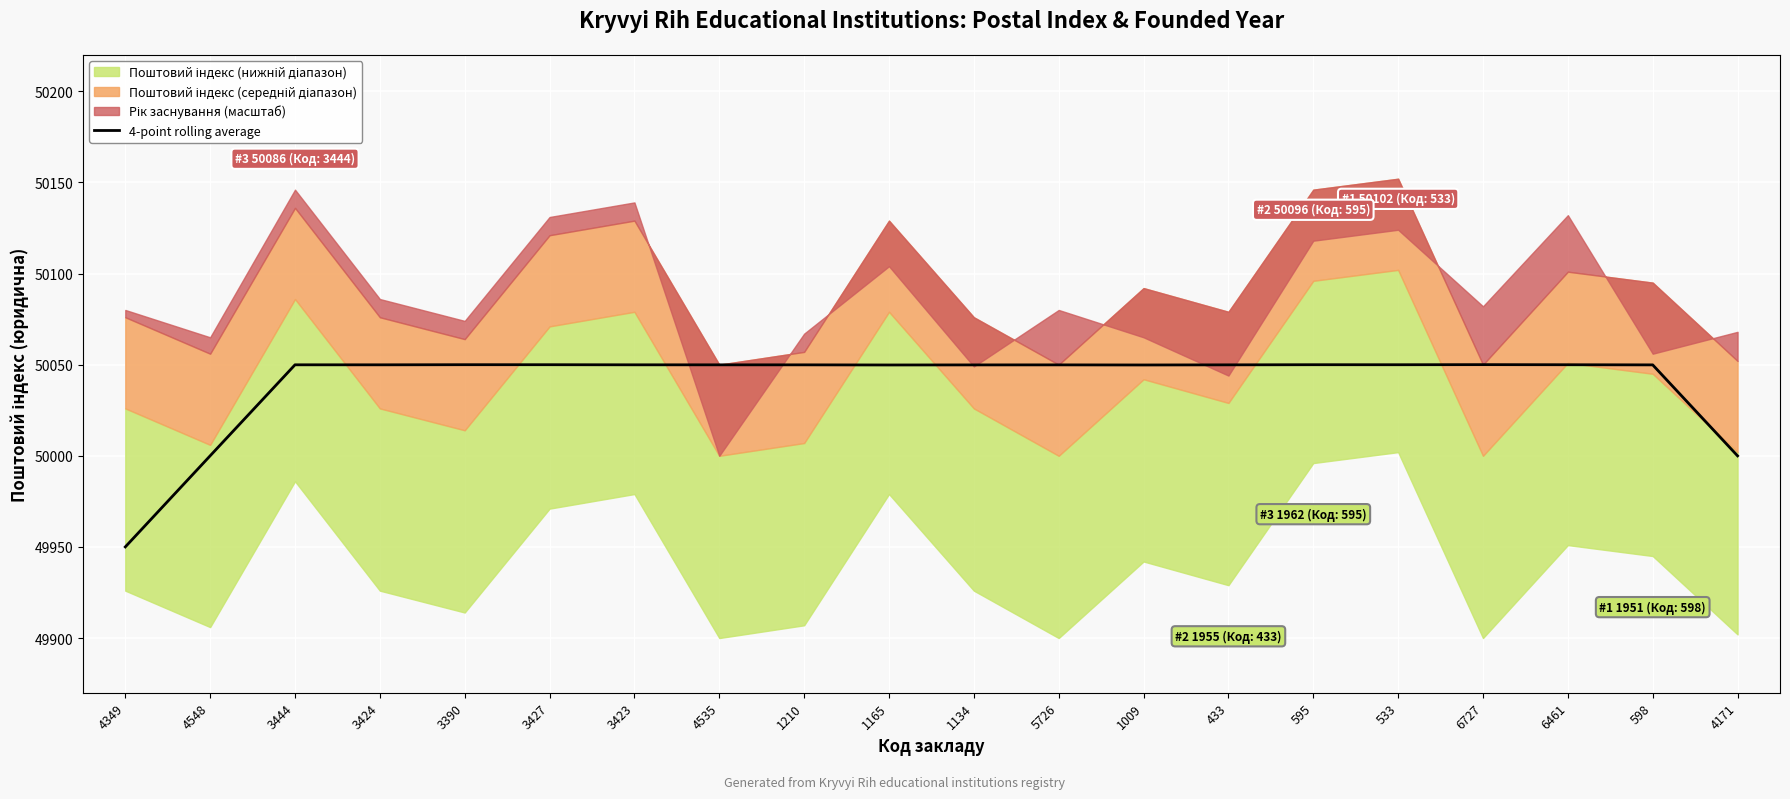

Is it true that 4-point rolling average equals 50049.8 at 1165?

True